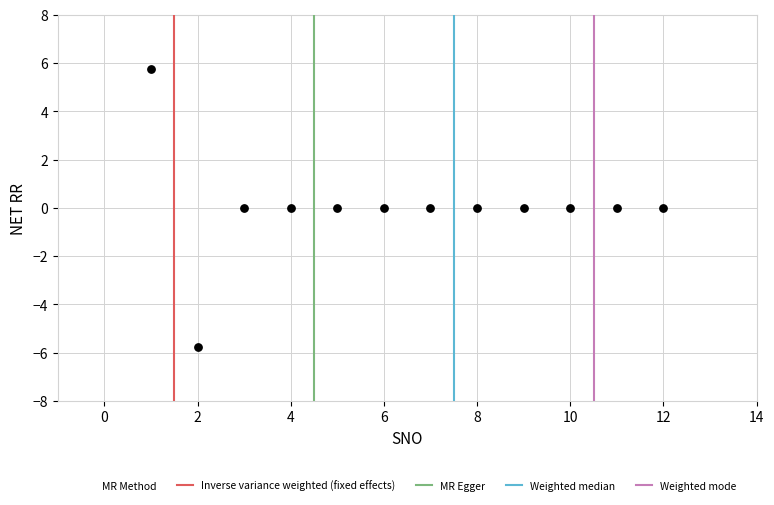

What is the range of Y values (max minus min)?

11.5